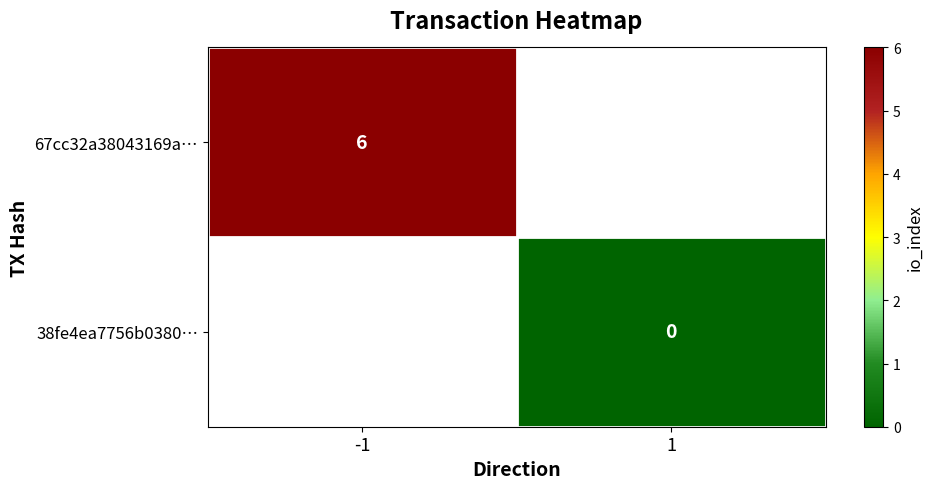

At how many categories does at least one series exceed 3?

1